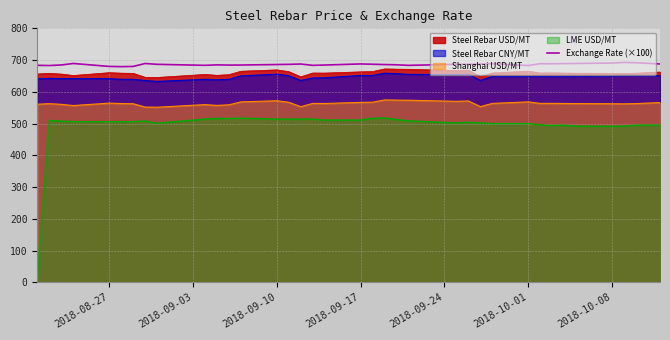

How many points are higher than both their immediate neighbors (excluding endpoints)?

8